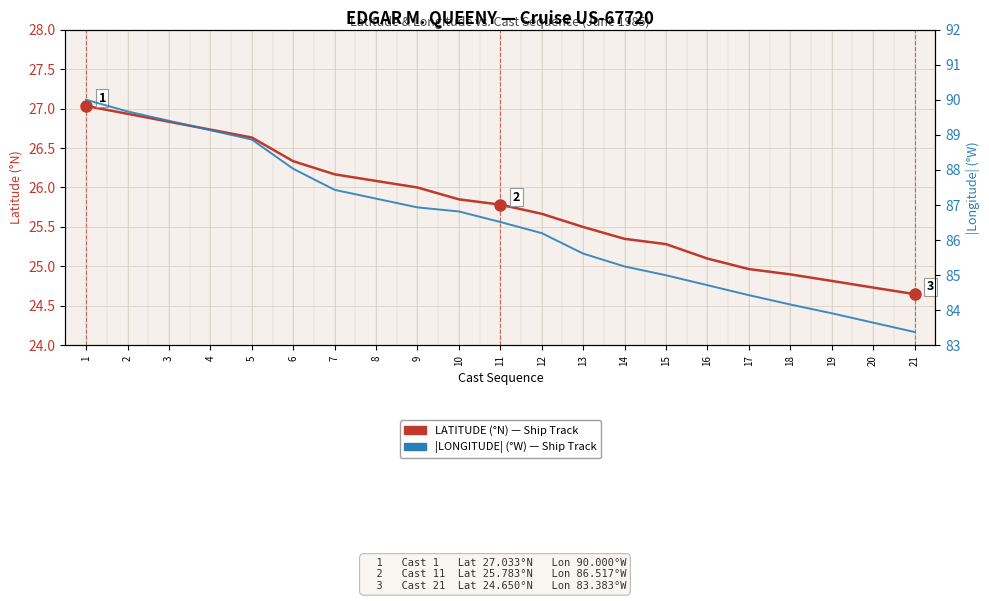

How many data points in LATITUDE (°N) are above 25?

16